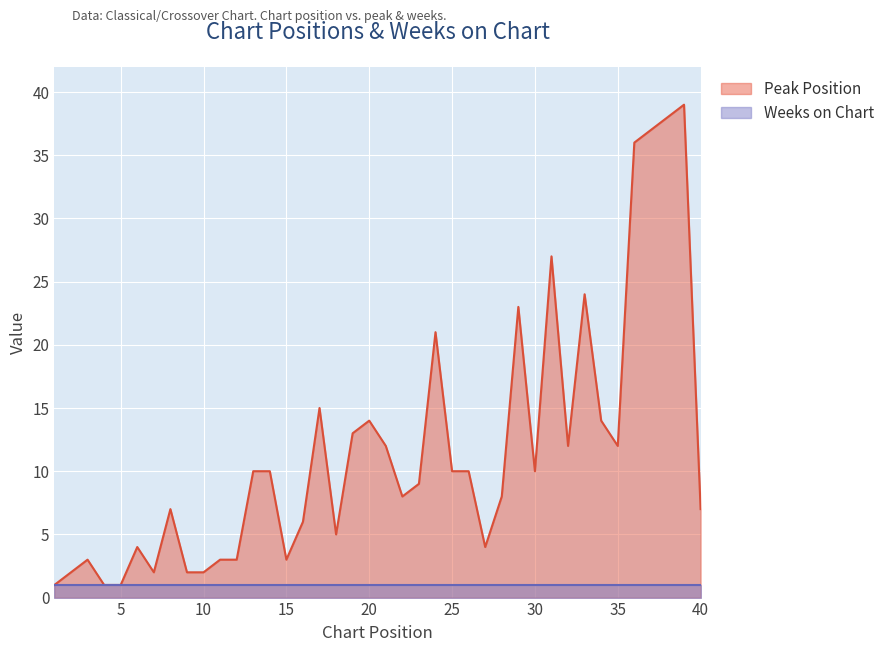

Count the number of categories in the chart.

40